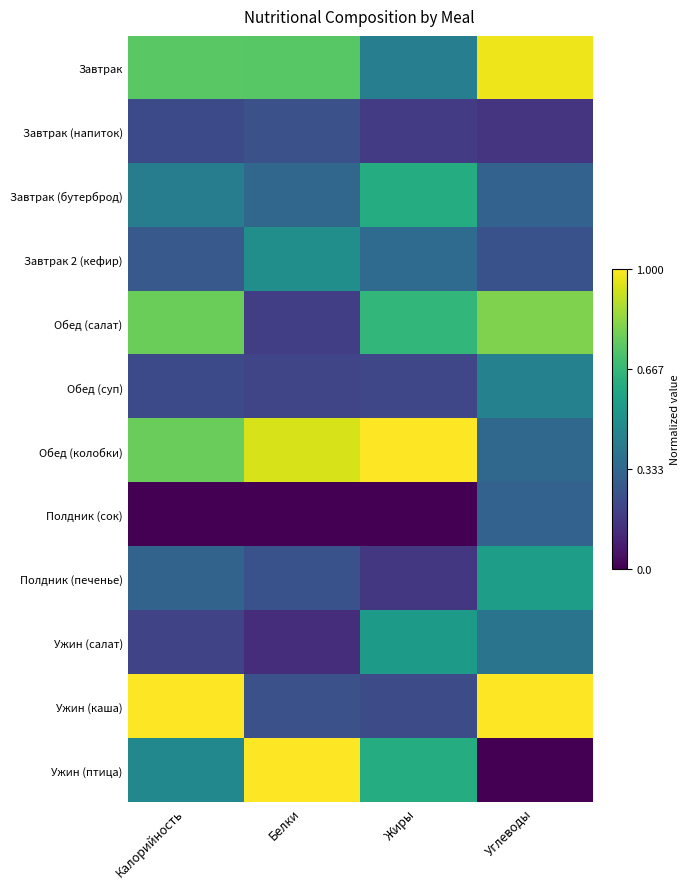

Reading left to right, extract all data points from this chart.

Завтрак: Калорийность=0.7	Белки=0.7	Жиры=0.4	Углеводы=1.0
Завтрак (напиток): Калорийность=0.2	Белки=0.2	Жиры=0.2	Углеводы=0.2
Завтрак (бутерброд): Калорийность=0.4	Белки=0.3	Жиры=0.6	Углеводы=0.3
Завтрак 2 (кефир): Калорийность=0.3	Белки=0.5	Жиры=0.3	Углеводы=0.3
Обед (салат): Калорийность=0.8	Белки=0.2	Жиры=0.7	Углеводы=0.8
Обед (суп): Калорийность=0.2	Белки=0.2	Жиры=0.2	Углеводы=0.4
Обед (колобки): Калорийность=0.8	Белки=0.9	Жиры=1.0	Углеводы=0.3
Полдник (сок): Калорийность=0.0	Белки=0.0	Жиры=0.0	Углеводы=0.3
Полдник (печенье): Калорийность=0.3	Белки=0.3	Жиры=0.2	Углеводы=0.6
Ужин (салат): Калорийность=0.2	Белки=0.1	Жиры=0.5	Углеводы=0.4
Ужин (каша): Калорийность=1.0	Белки=0.2	Жиры=0.2	Углеводы=1.0
Ужин (птица): Калорийность=0.5	Белки=1.0	Жиры=0.6	Углеводы=0.0